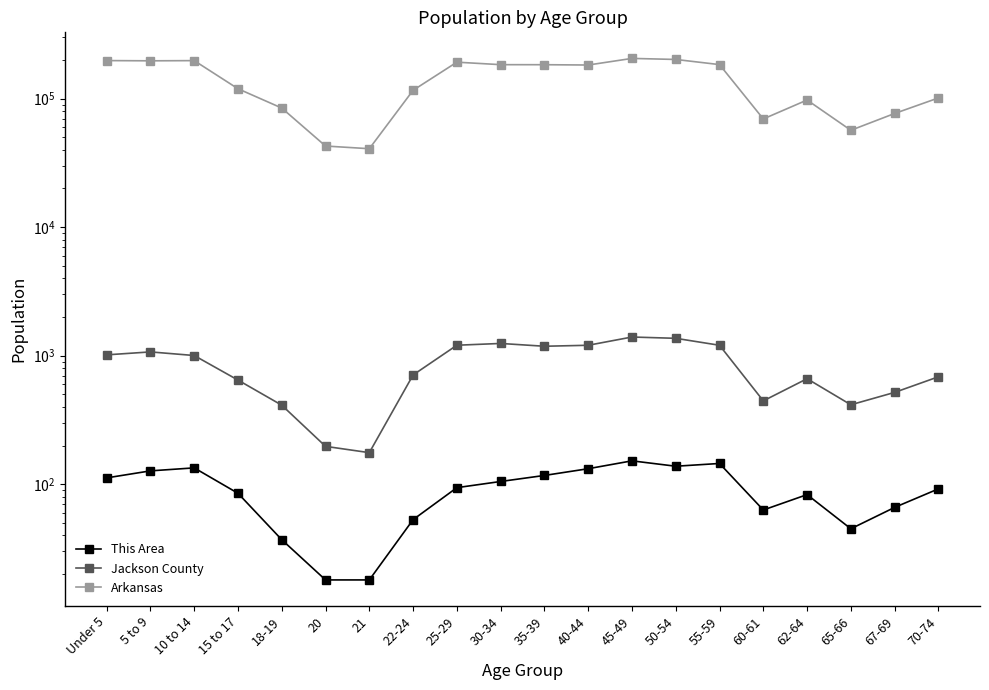

In Jackson County, how many points are lower than both neighbors (excluding endpoints)?

4